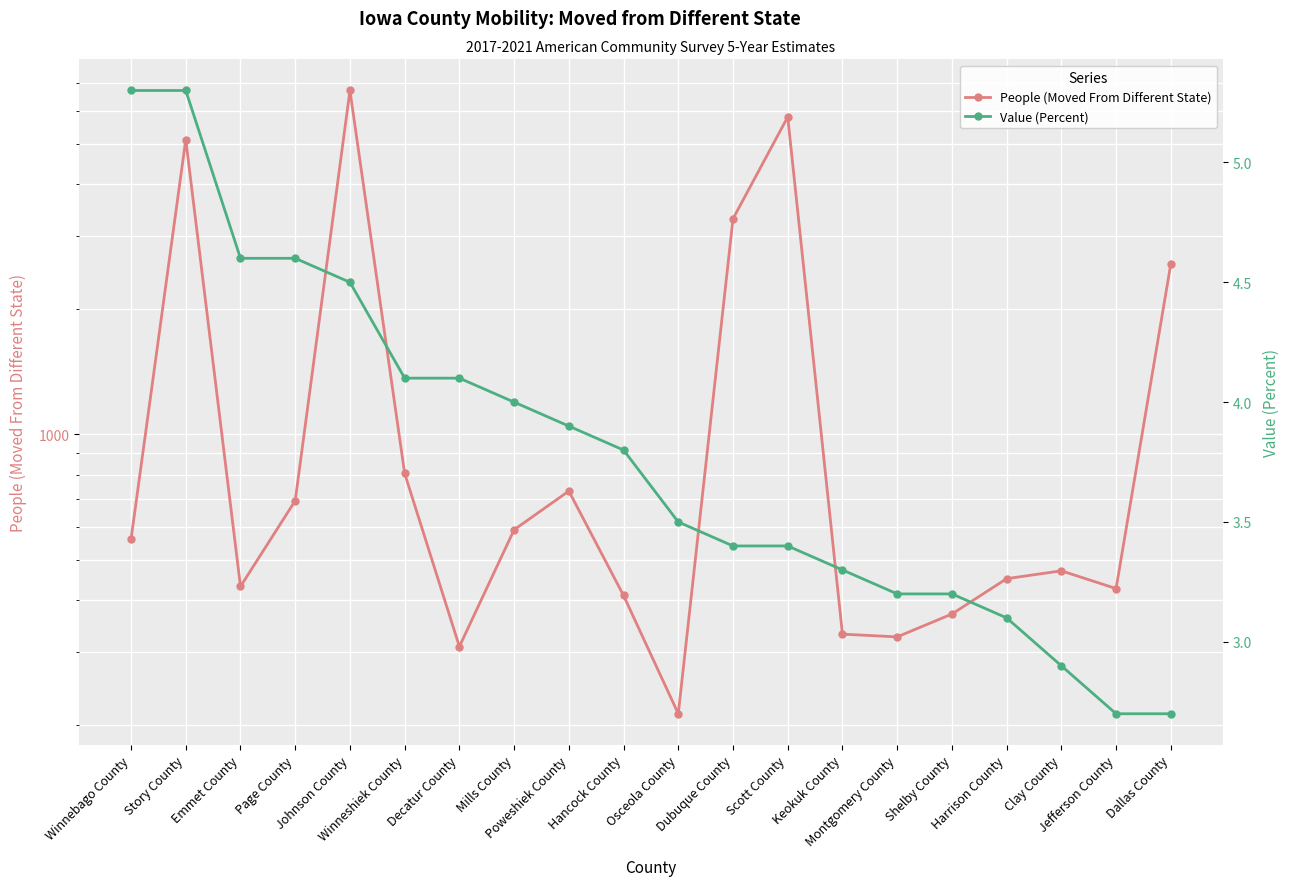

Reading left to right, what are all the values shown in this chart?

People (Moved From Different State): 560.0	5118.0	431.0	693.0	6717.0	806.0	309.0	590.0	731.0	410.0	213.0	3302.0	5802.0	331.0	326.0	370.0	450.0	470.0	426.0	2572.0
Value (Percent): 5.3	5.3	4.6	4.6	4.5	4.1	4.1	4.0	3.9	3.8	3.5	3.4	3.4	3.3	3.2	3.2	3.1	2.9	2.7	2.7